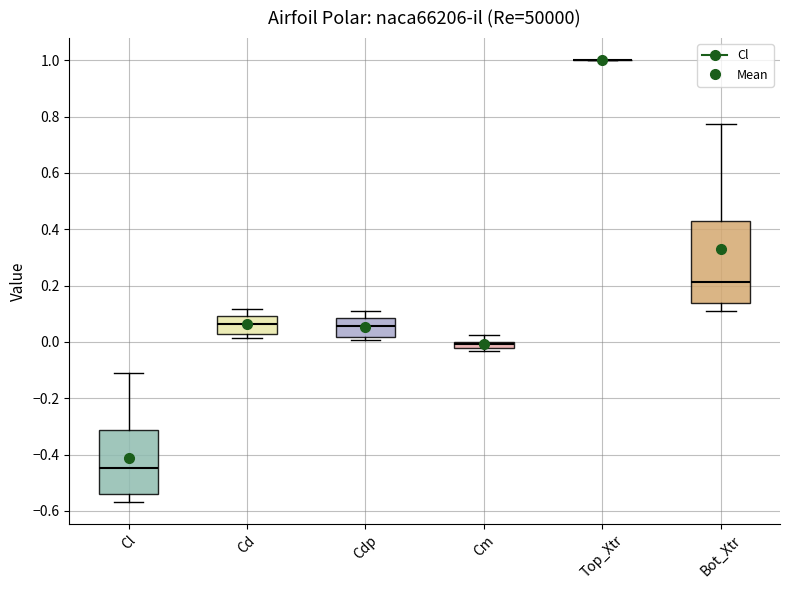

Where does the upper whisker of the box for Bot_Xtr end on the y-axis? The values are not printed on the chart, so give them approximately, as read against the axis.

0.78